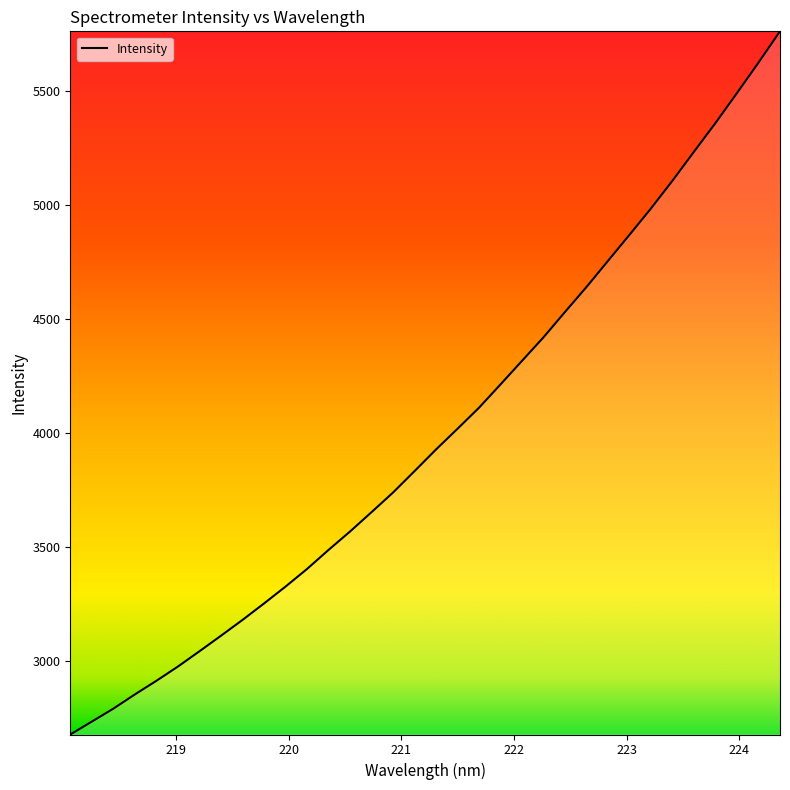

What is the difference between the maximum and minimum values?

3088.0